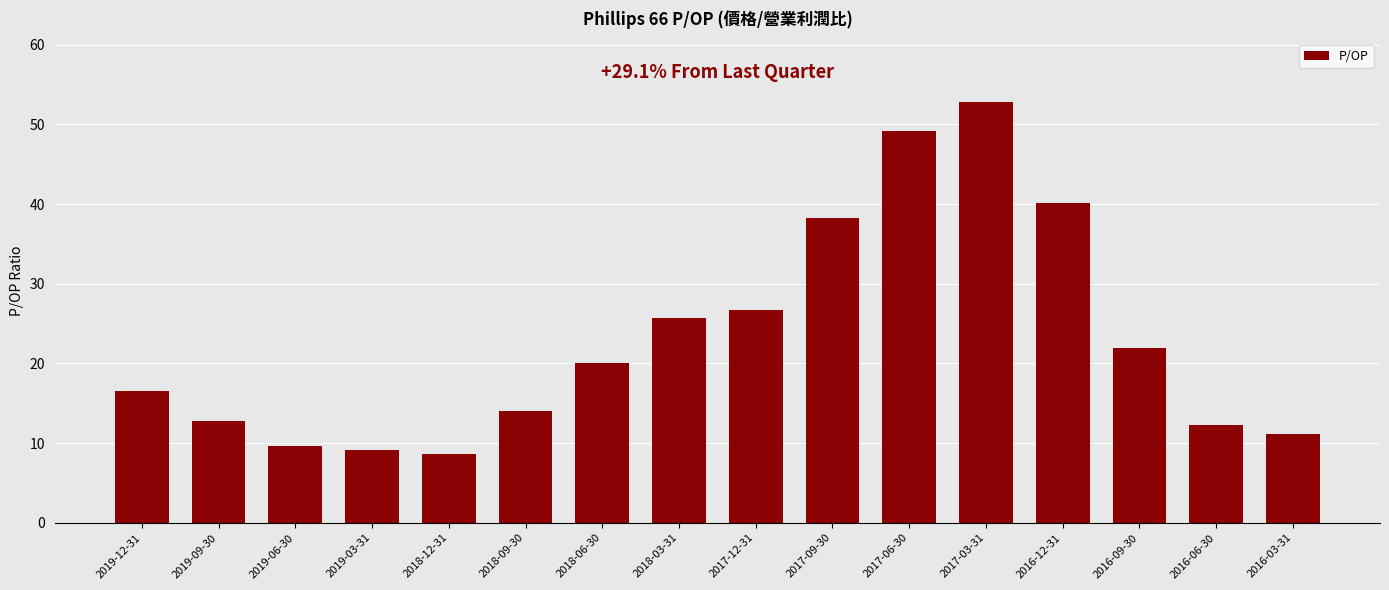

At which label does the data first exceed 20?

2018-06-30